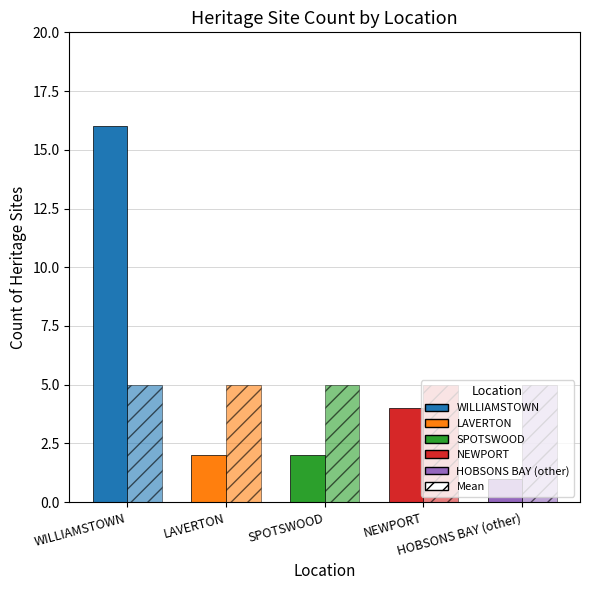

How many bars are there in each group?

2